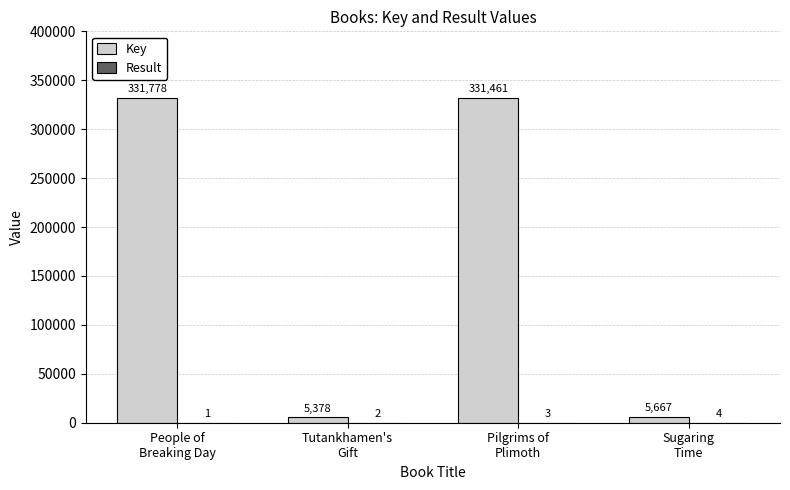

What is the sum of all Key values?

674284